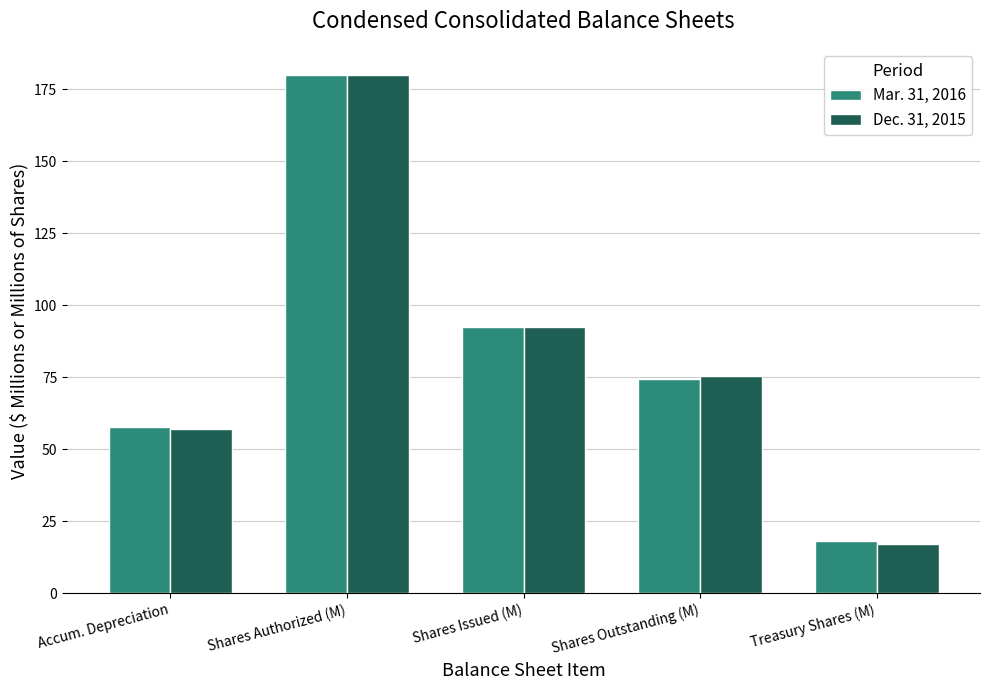

How many values in the Dec. 31, 2015 series exceed 75?

3